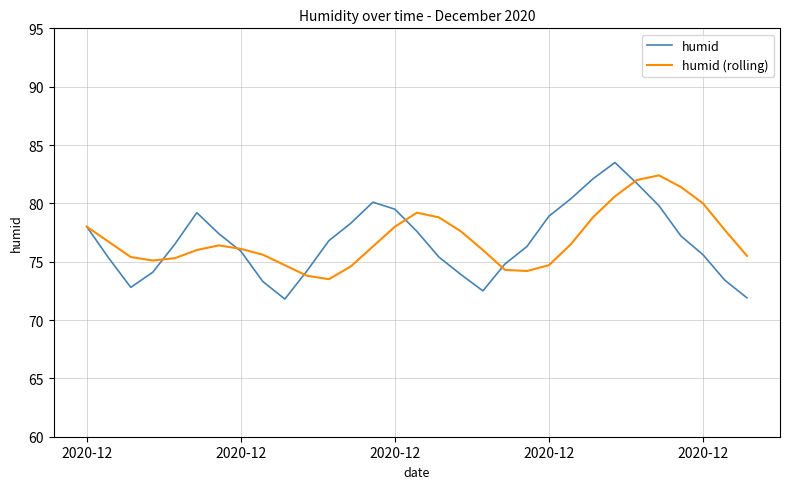

What are all the series names shown in the legend?

humid, humid (rolling)